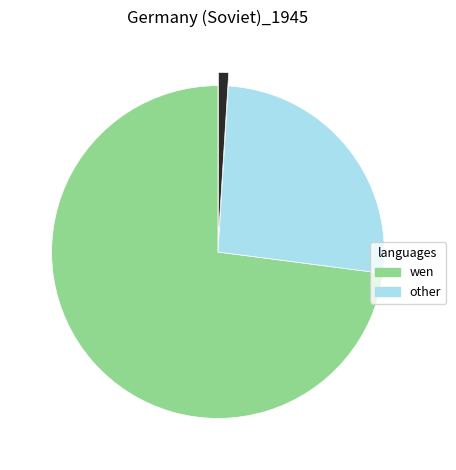

Is there a majority slice in this chart?

Yes